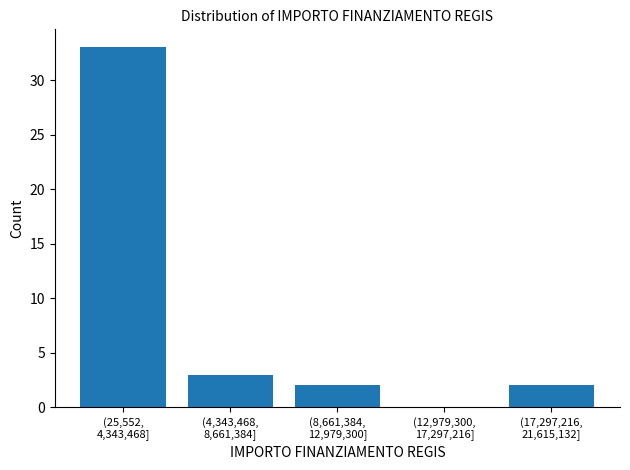

What is the maximum value shown in the chart?

33